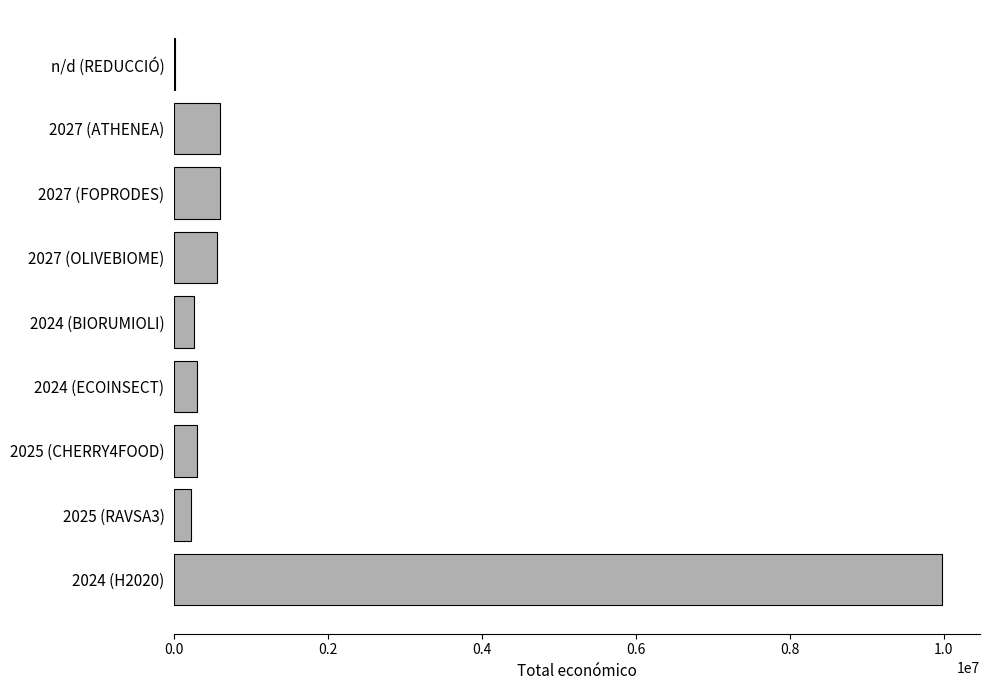

What is the average value?

1422862